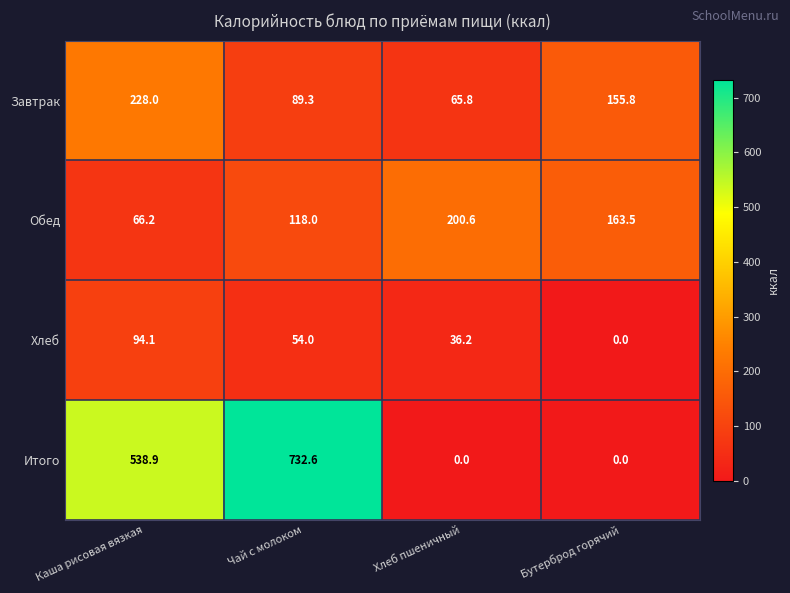

At which label does Обед reach its minimum?

Каша рисовая вязкая